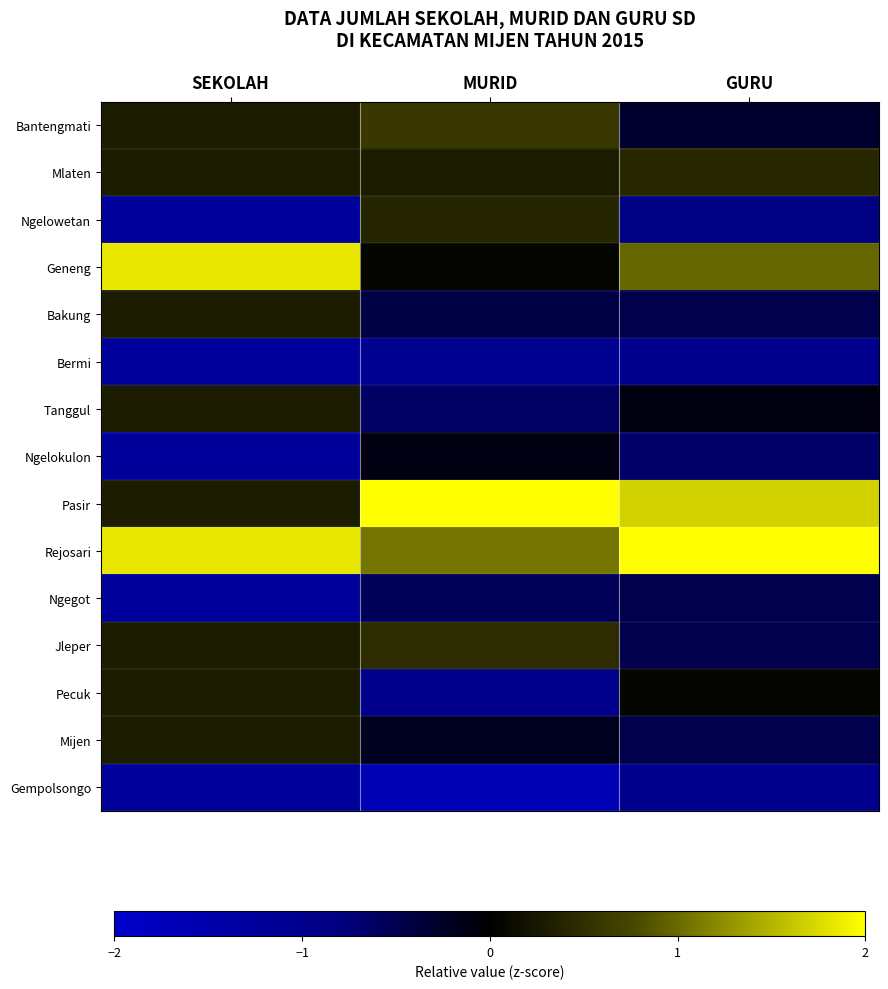

Reading right to left, what are all the values shown in this chart?

Bantengmati: GURU=-0.3	MURID=0.6	SEKOLAH=0.3
Mlaten: GURU=0.4	MURID=0.3	SEKOLAH=0.3
Ngelowetan: GURU=-0.8	MURID=0.4	SEKOLAH=-1.2
Geneng: GURU=1.0	MURID=0.1	SEKOLAH=1.8
Bakung: GURU=-0.5	MURID=-0.4	SEKOLAH=0.3
Bermi: GURU=-1.0	MURID=-1.1	SEKOLAH=-1.2
Tanggul: GURU=-0.1	MURID=-0.6	SEKOLAH=0.3
Ngelokulon: GURU=-0.7	MURID=-0.1	SEKOLAH=-1.2
Pasir: GURU=1.7	MURID=2.7	SEKOLAH=0.3
Rejosari: GURU=2.6	MURID=1.1	SEKOLAH=1.8
Ngegot: GURU=-0.5	MURID=-0.6	SEKOLAH=-1.2
Jleper: GURU=-0.5	MURID=0.5	SEKOLAH=0.3
Pecuk: GURU=0.1	MURID=-1.0	SEKOLAH=0.3
Mijen: GURU=-0.5	MURID=-0.2	SEKOLAH=0.3
Gempolsongo: GURU=-1.0	MURID=-1.6	SEKOLAH=-1.2